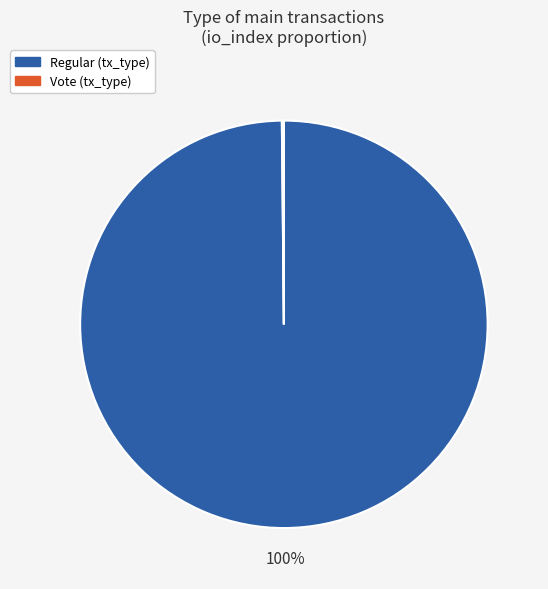

Is there a majority slice in this chart?

Yes